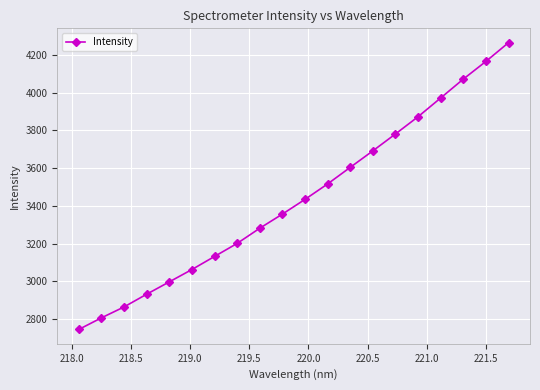

What is the value of the 19th point from the left?

4166.1